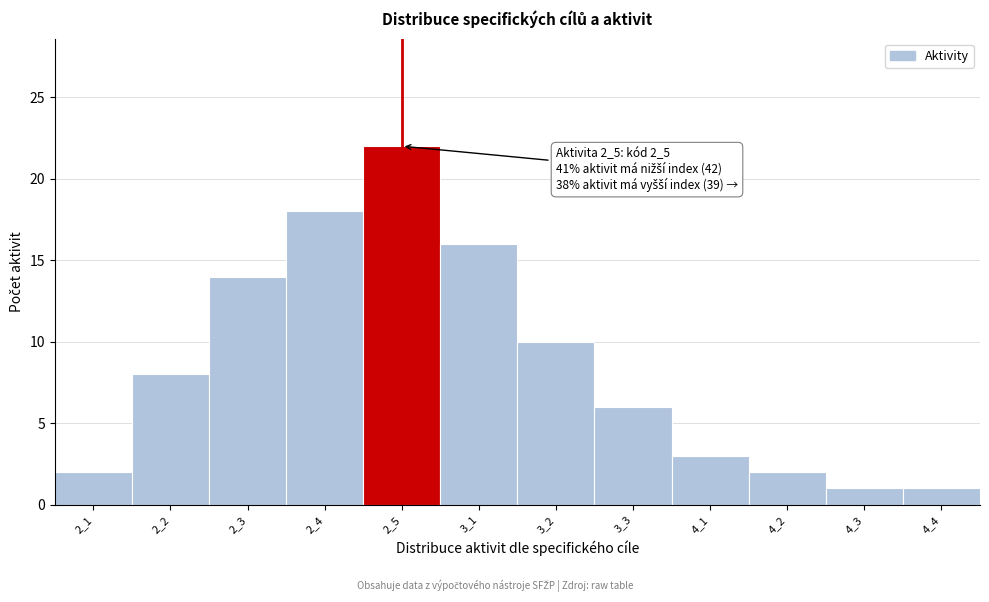

Reading left to right, list all the values displayed in this chart.

2	8	14	18	22	16	10	6	3	2	1	1